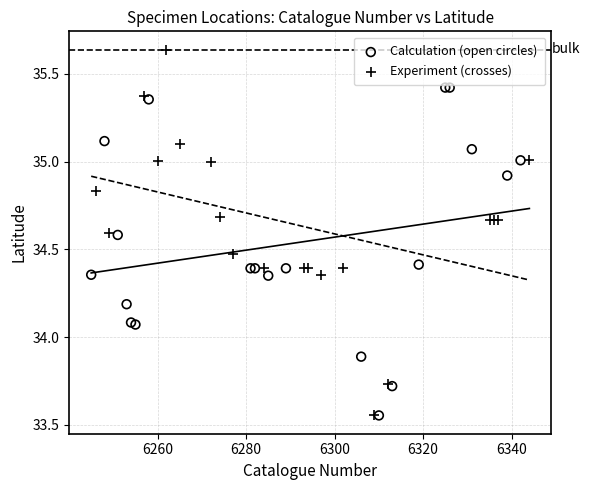

Which series has the widest spread of Y values?

Experiment (crosses)